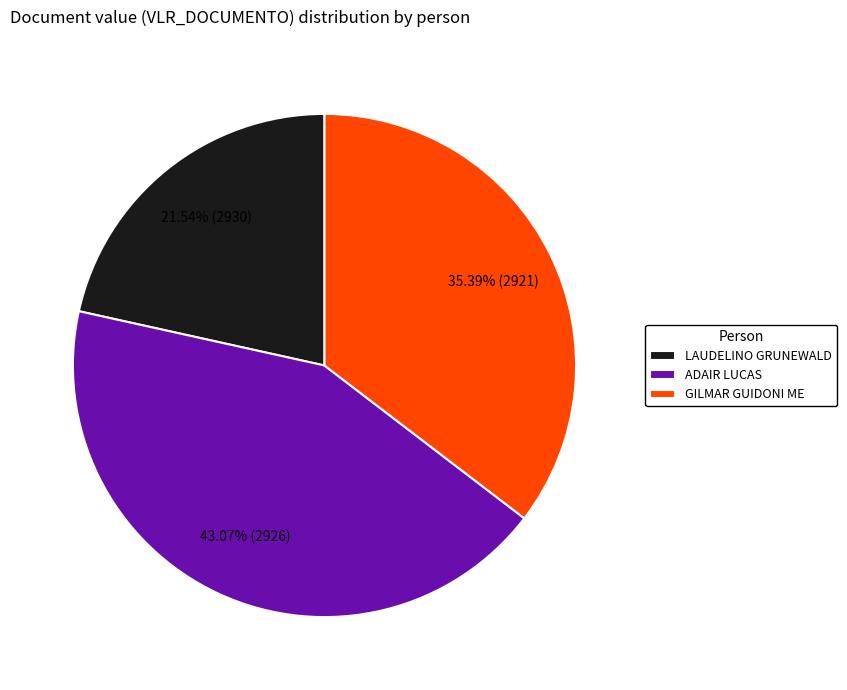

Do LAUDELINO GRUNEWALD and GILMAR GUIDONI ME together represent more than half of the pie?

Yes